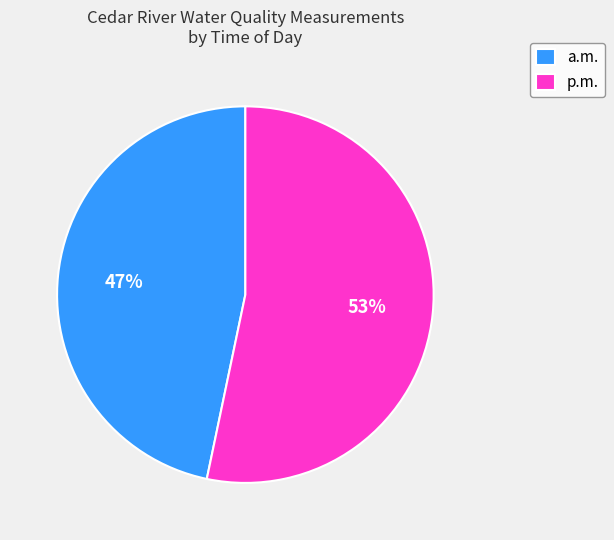

Is it true that a.m. is 52% of the pie?

False